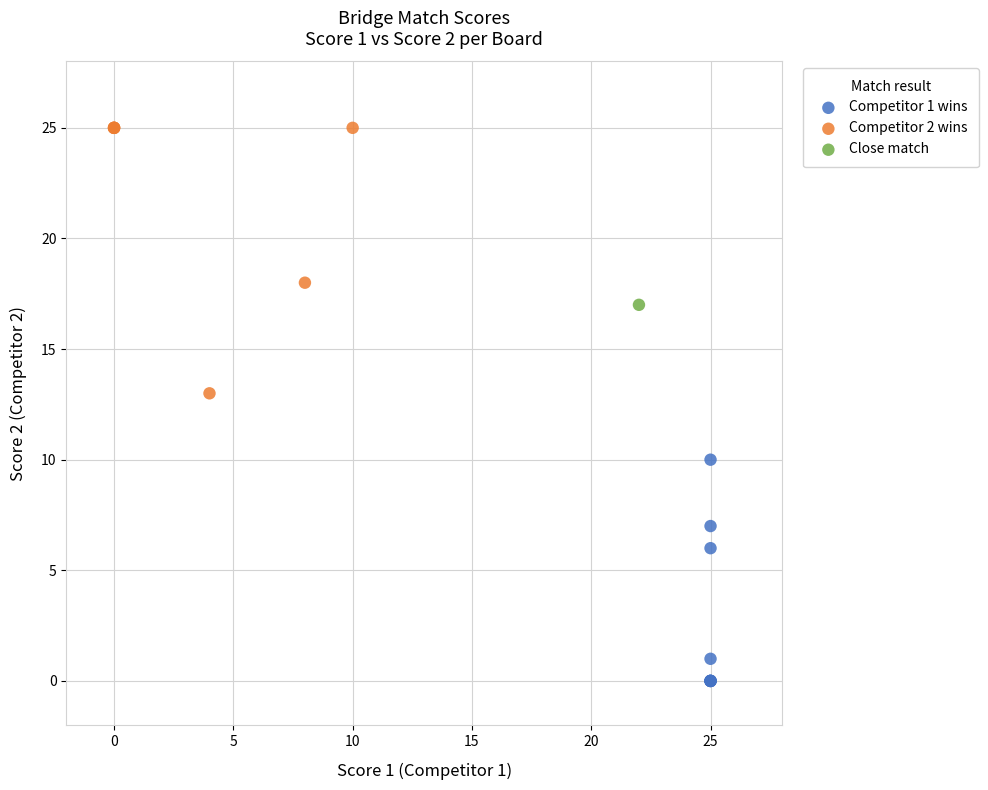

Which series contains the lowest Y value?

Competitor 1 wins